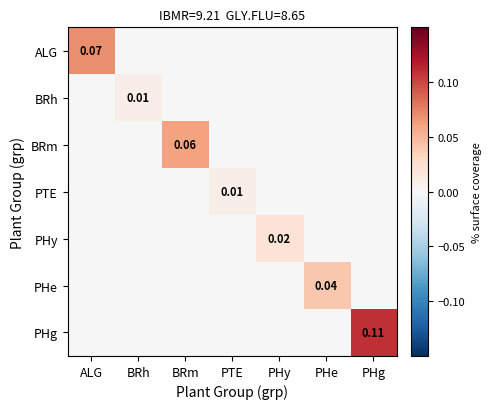

List the series in order of their peak value, highest first.

PHg, ALG, BRm, PHe, PHy, BRh, PTE